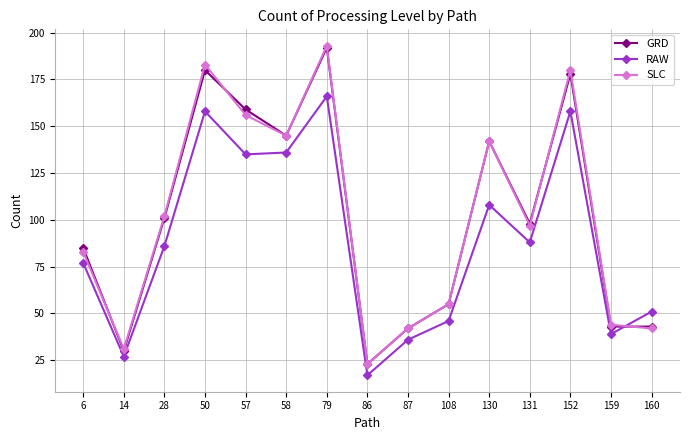

Which category has the highest value across all series?

79